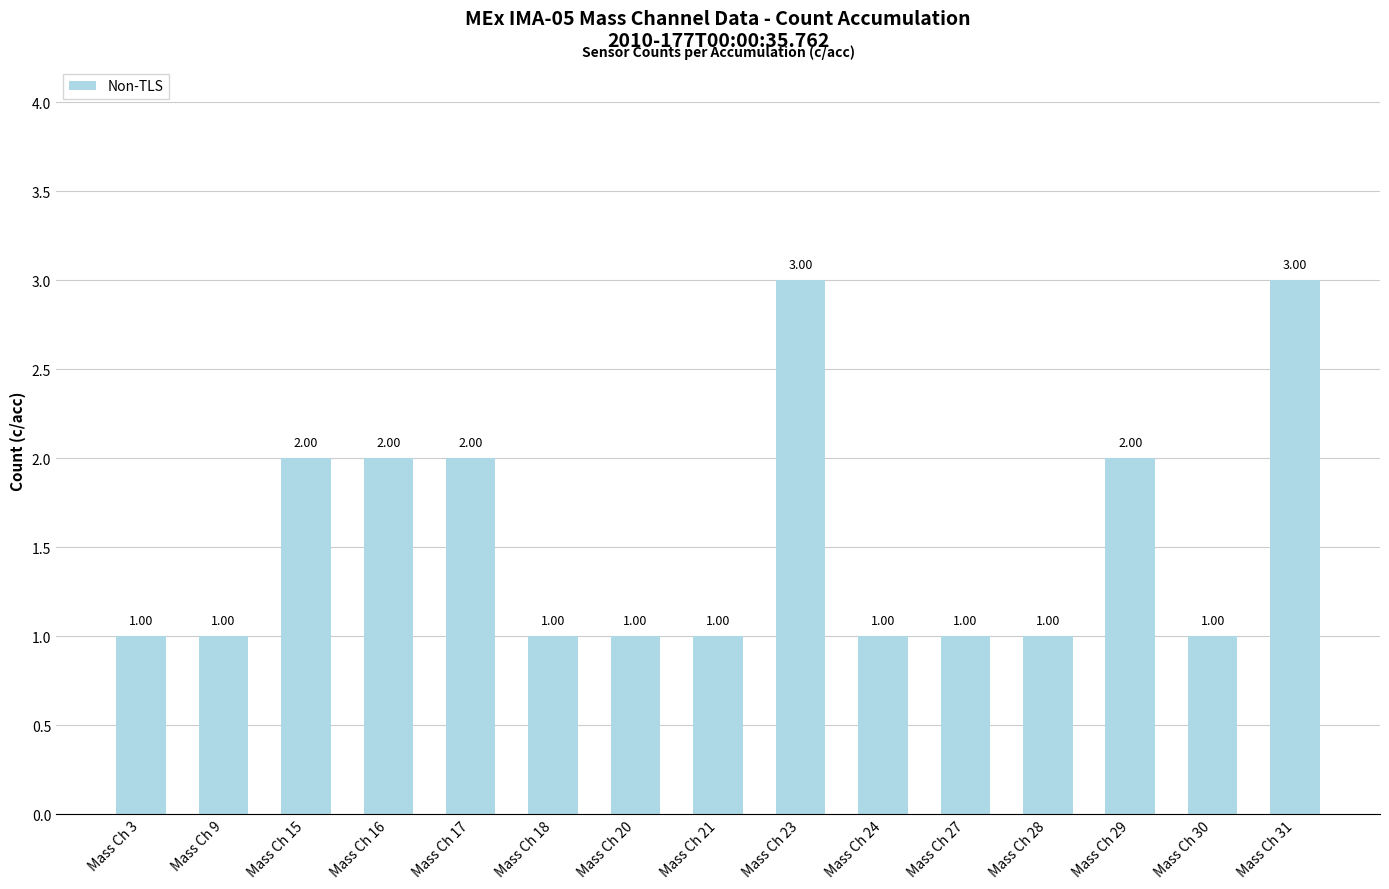

What is the difference between the maximum and minimum values?

2